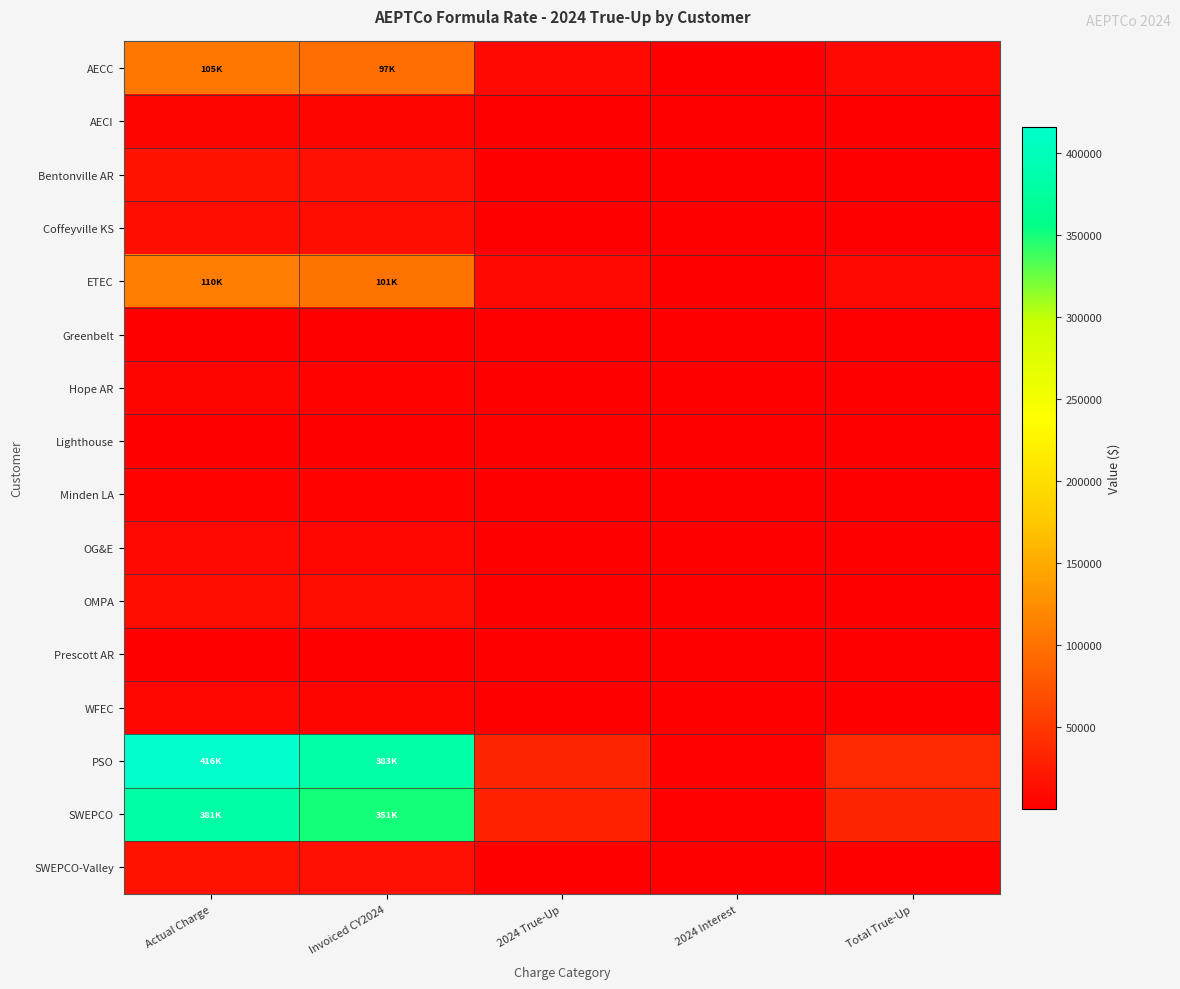

Which series has the largest range (max minus min)?

PSO